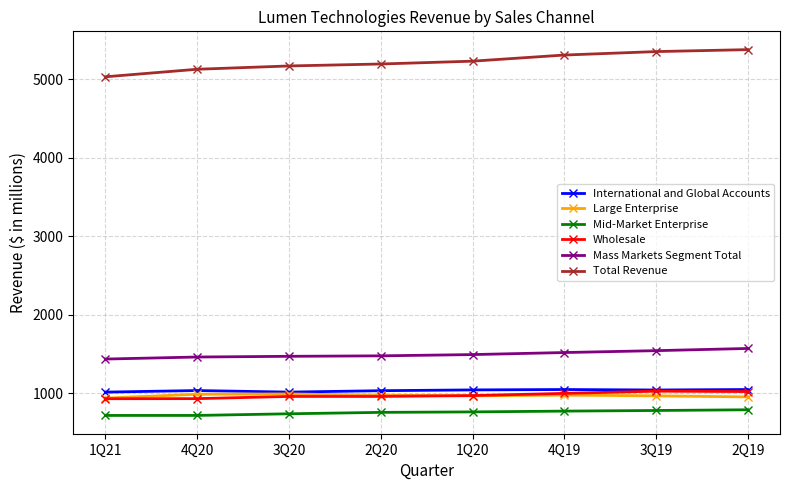

What is the difference between the highest and lowest values at 1Q20?

4467